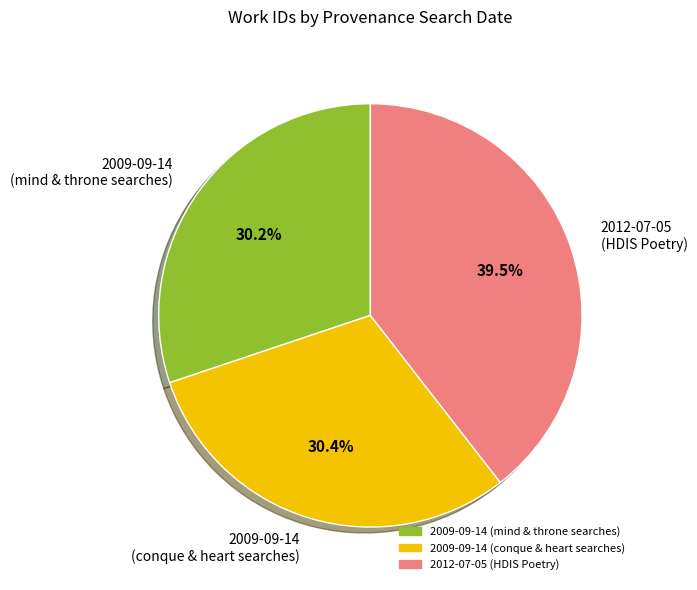

What is the largest slice in the pie chart?

2012-07-05 (HDIS Poetry)